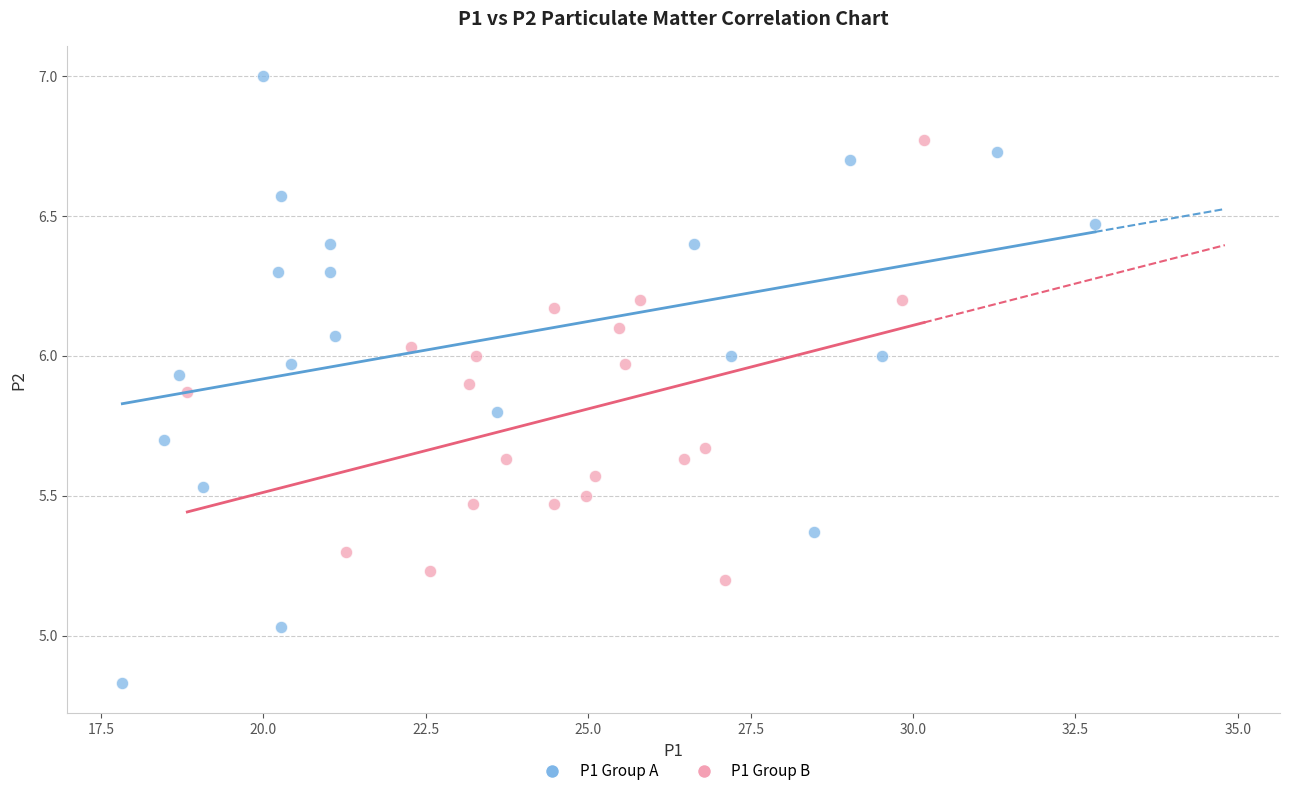

Which series reaches the maximum Y coordinate?

P1 Group A